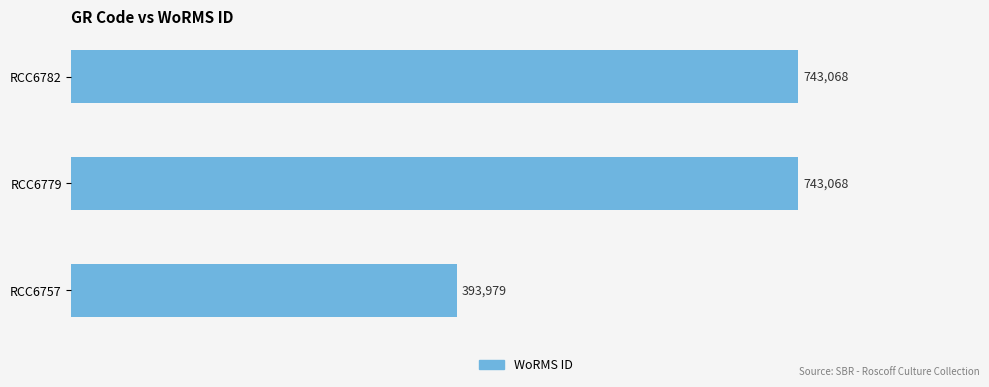

What is the difference between the maximum and minimum values?

349089